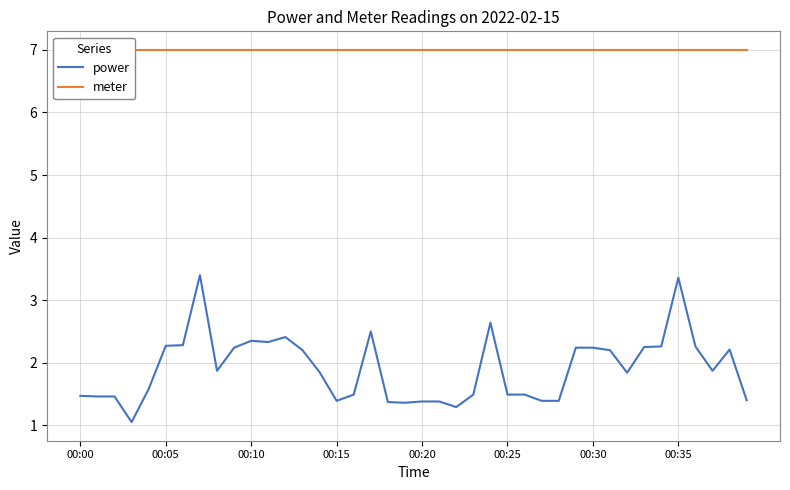

Does the chart have visible grid lines?

Yes